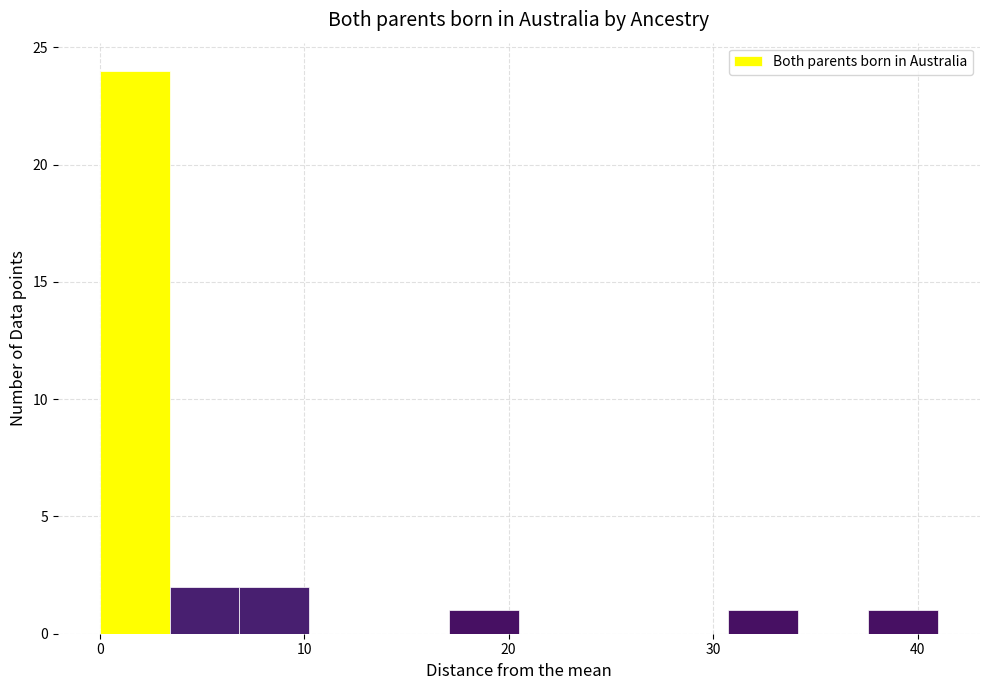

Read against the x-axis, roughly where is the centre of the tallest bar?

2